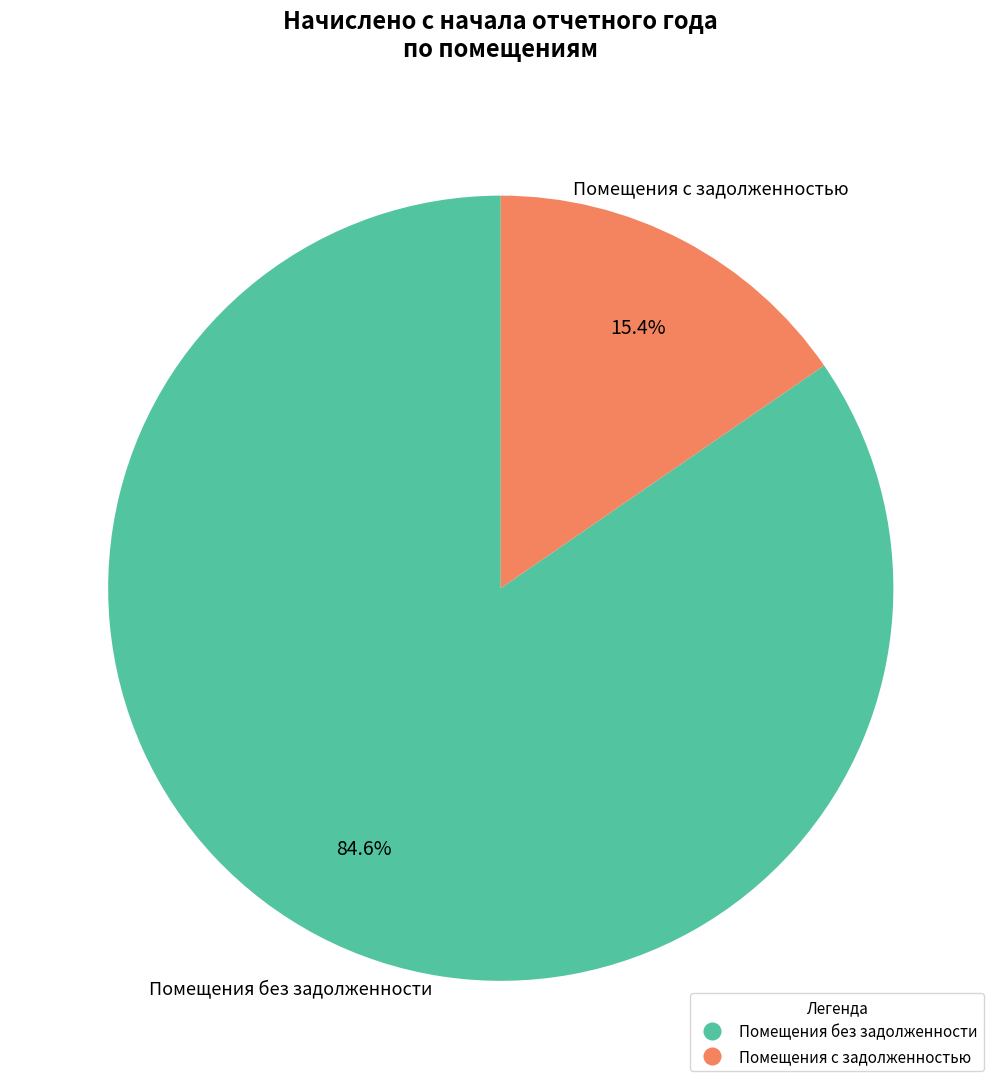

Count the number of slices in the pie.

2